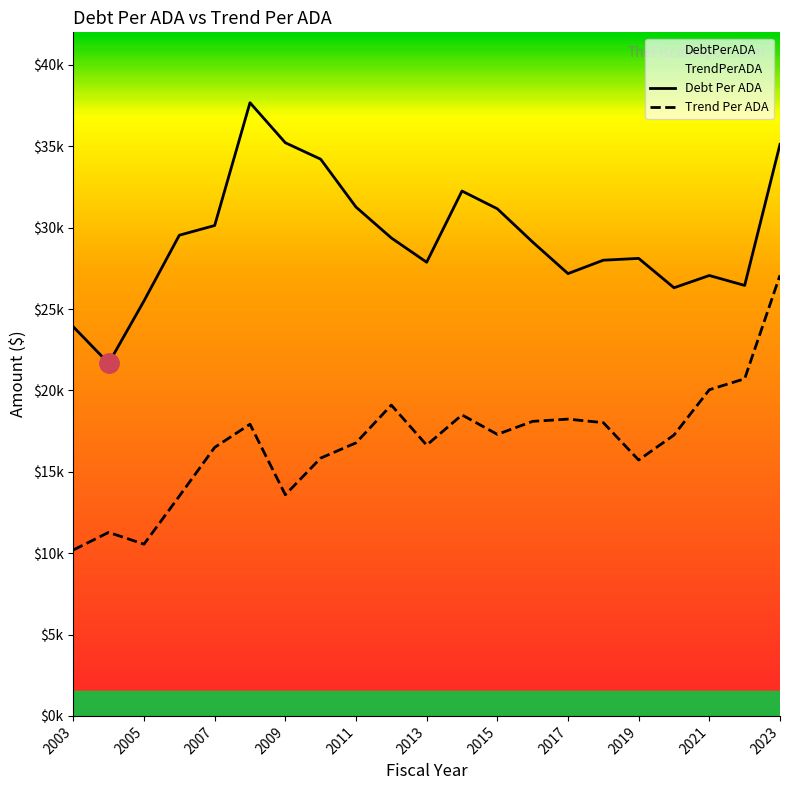

Between 2012 and 2020, which series saw the biggest shift?

DebtPerADA